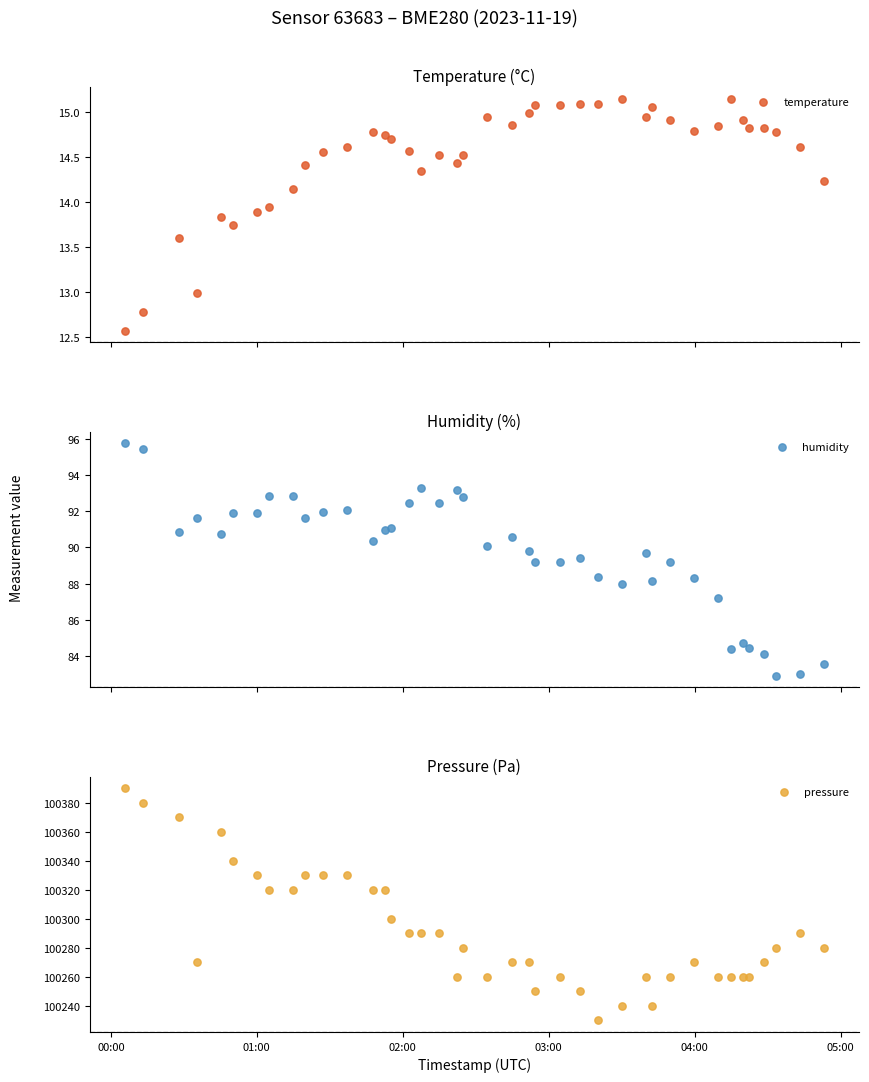

What are all the series names shown in the legend?

temperature, humidity, pressure